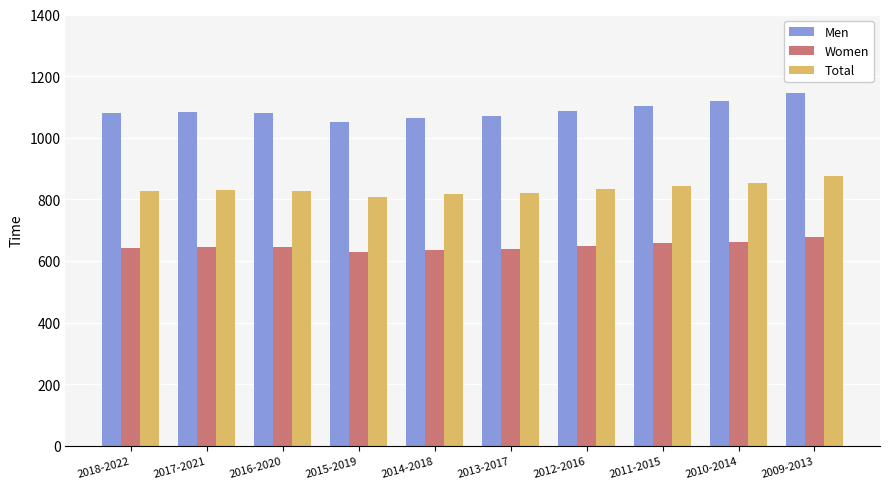

List the series in order of their overall mean, lowest first.

Women, Total, Men